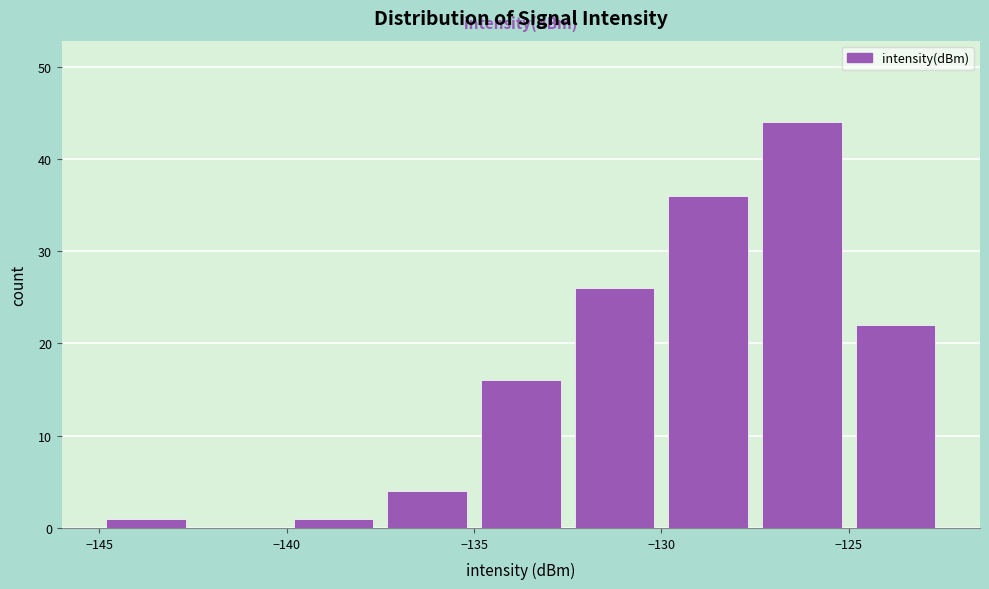

Reading left to right, list every bar in this chart as the range it spans on the x-axis followed by its height. The values are not printed on the chart, so give them approximately, as read against the axis.

-145.0 to -142.5: 1
-142.5 to -140.0: 0
-140.0 to -137.5: 1
-137.5 to -135.0: 4
-135.0 to -132.5: 16
-132.5 to -130.0: 26
-130.0 to -127.5: 36
-127.5 to -125.0: 44
-125.0 to -122.5: 22